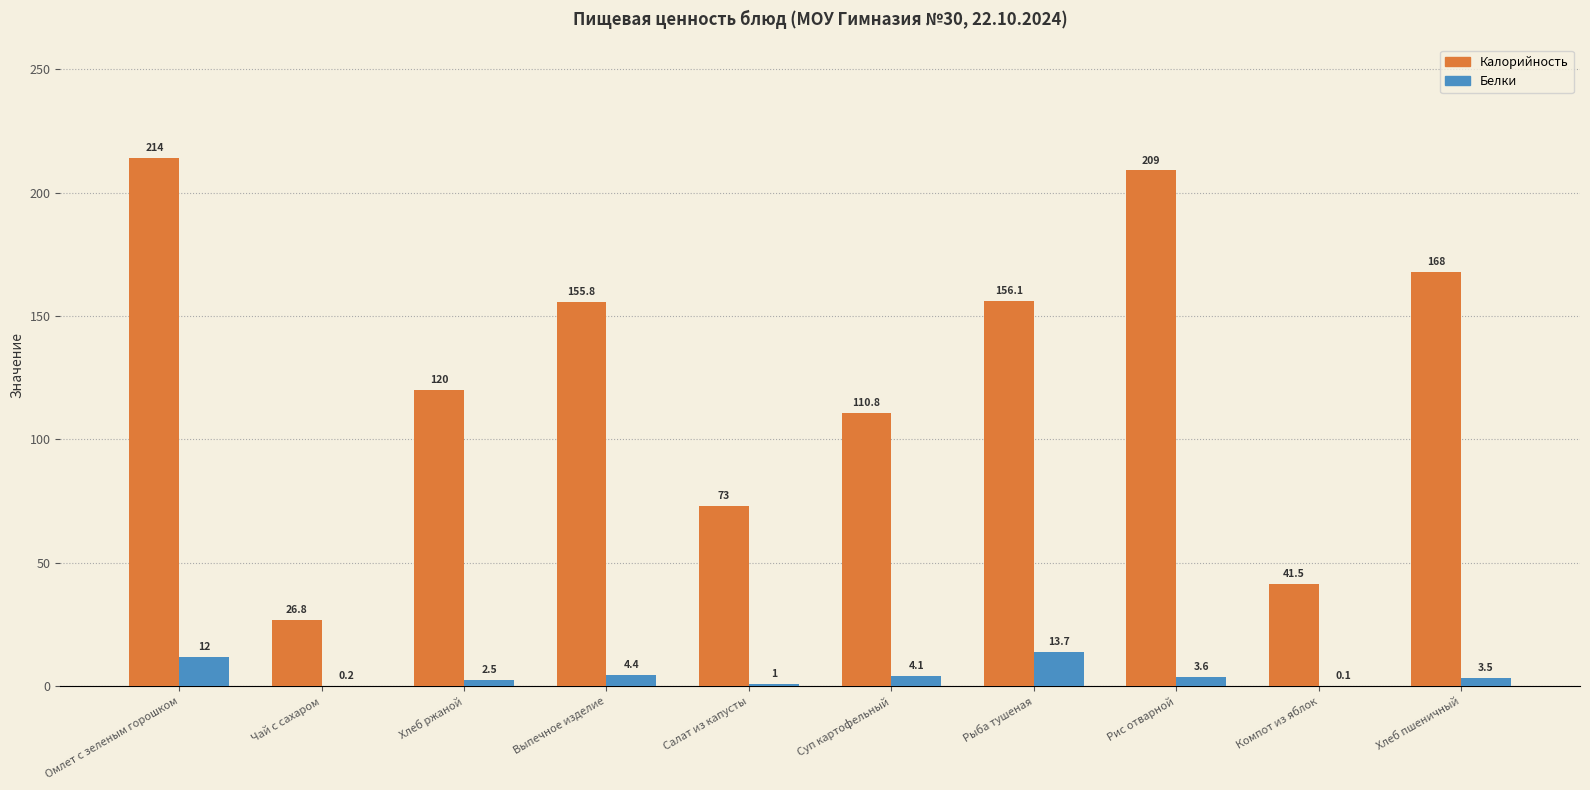

Reading right to left, what are all the values shown in this chart?

Калорийность: Хлеб пшеничный=168.0	Компот из яблок=41.5	Рис отварной=209.0	Рыба тушеная=156.1	Суп картофельный=110.8	Салат из капусты=73.0	Выпечное изделие=155.8	Хлеб ржаной=120.0	Чай с сахаром=26.8	Омлет с зеленым горошком=214.0
Белки: Хлеб пшеничный=3.5	Компот из яблок=0.1	Рис отварной=3.6	Рыба тушеная=13.7	Суп картофельный=4.1	Салат из капусты=1.0	Выпечное изделие=4.4	Хлеб ржаной=2.5	Чай с сахаром=0.2	Омлет с зеленым горошком=12.0